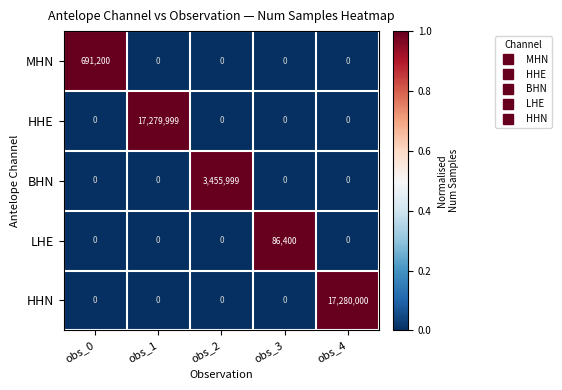

What is the total value across all series at obs_4?

17280000